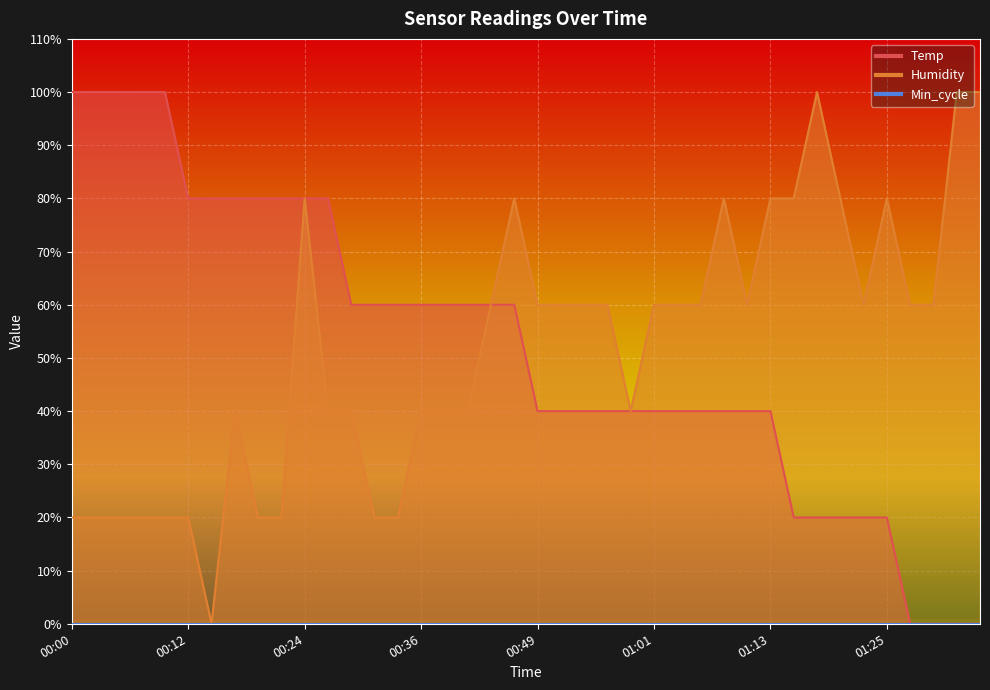

List the series in order of their overall mean, highest first.

Temp, Humidity